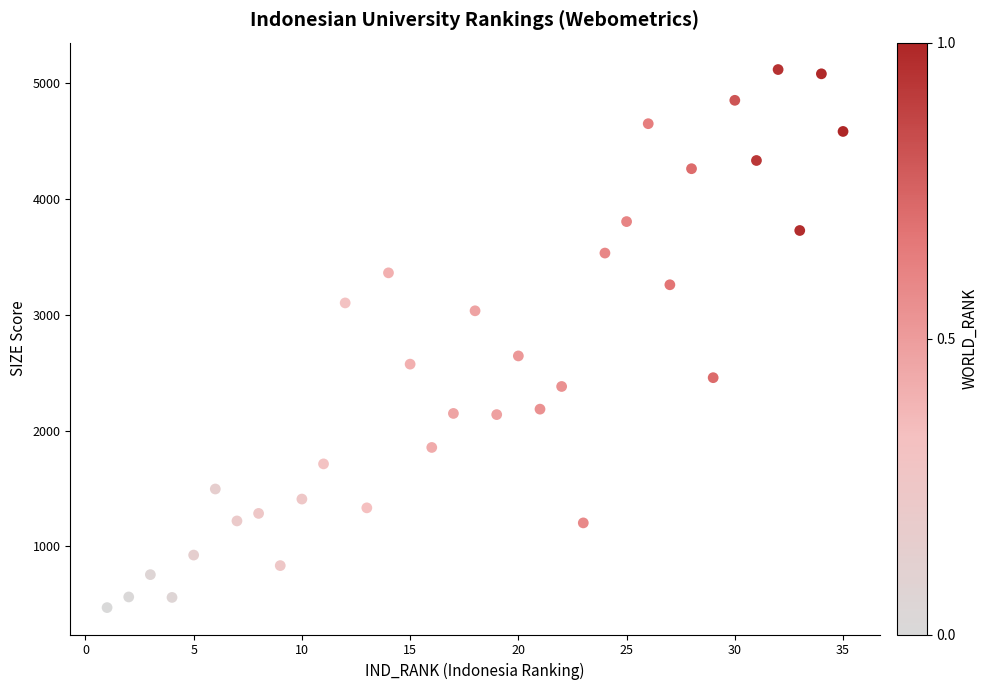

What is the range of Y values (max minus min)?

4650